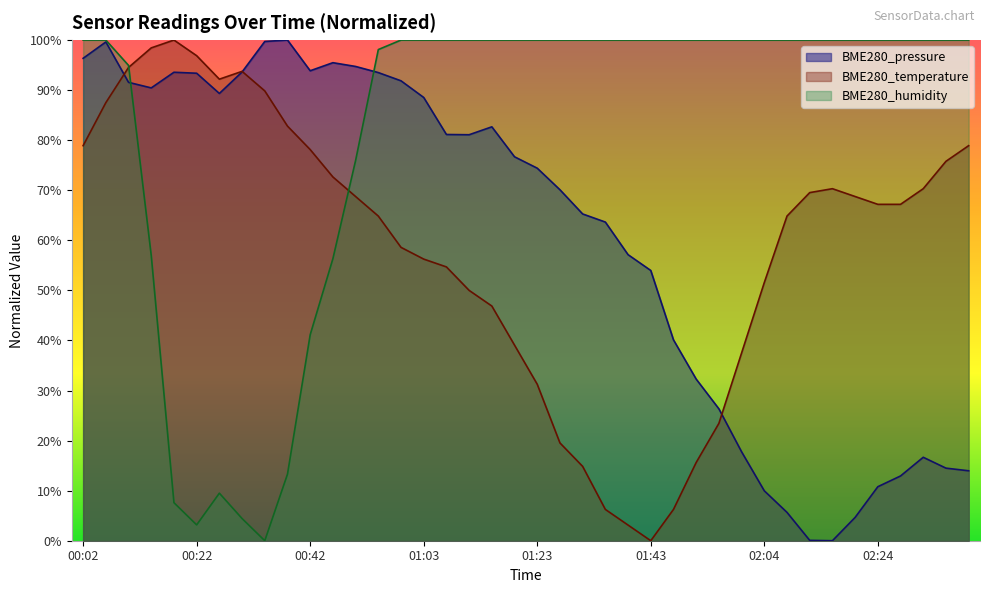

Reading right to left, transcribe all the data shown in this chart.

BME280_pressure: 14.0	14.5	16.7	12.9	10.8	4.7	0.0	0.1	5.7	10.0	17.8	26.3	32.3	40.1	54.0	57.1	63.6	65.3	70.1	74.4	76.7	82.7	81.1	81.1	88.5	91.9	93.5	94.7	95.5	93.9	100.0	99.7	93.6	89.3	93.4	93.6	90.4	91.6	99.6	96.4
BME280_temperature: 78.9	75.8	70.3	67.2	67.2	68.8	70.3	69.5	64.8	51.6	37.5	23.4	15.6	6.2	0.0	3.1	6.2	14.8	19.5	31.2	39.1	46.9	50.0	54.7	56.2	58.6	64.8	68.8	72.7	78.1	82.8	89.8	93.8	92.2	96.9	100.0	98.4	94.5	87.5	78.9
BME280_humidity: 100.0	100.0	100.0	100.0	100.0	100.0	100.0	100.0	100.0	100.0	100.0	100.0	100.0	100.0	100.0	100.0	100.0	100.0	100.0	100.0	100.0	100.0	100.0	100.0	100.0	100.0	98.1	75.9	56.3	41.1	13.3	0.0	4.4	9.5	3.2	7.6	57.0	94.9	100.0	100.0